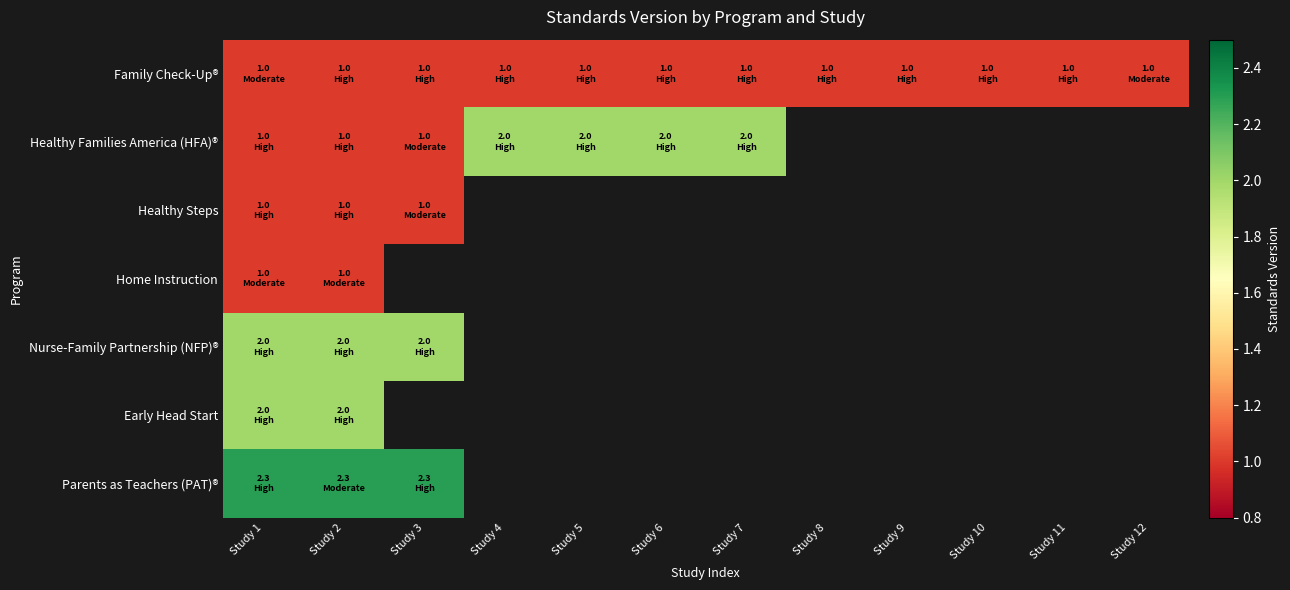

What is the total value across all series at Study 1?

10.3